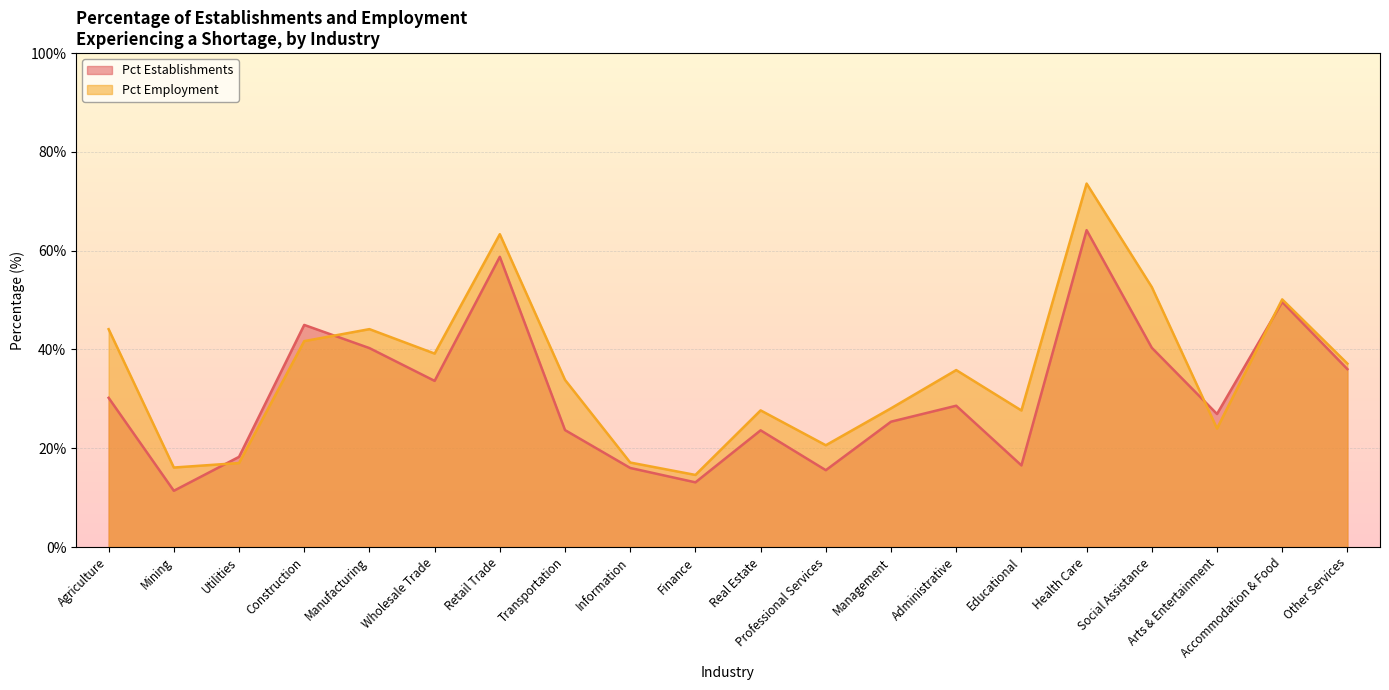

Rank the series by their average value, from highest to lowest.

Pct Employment, Pct Establishments